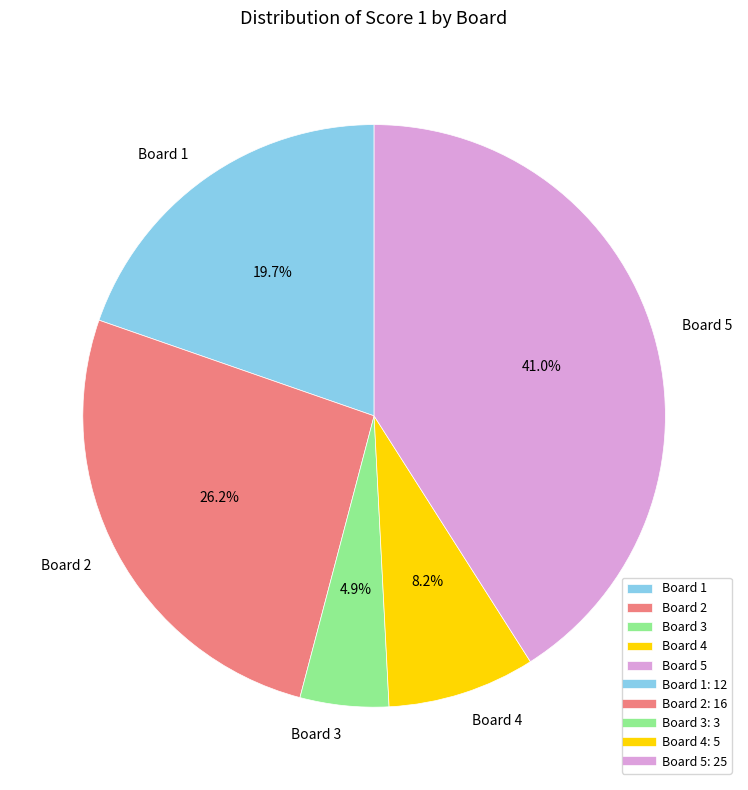

Between Board 5 and Board 1, which is larger?

Board 5